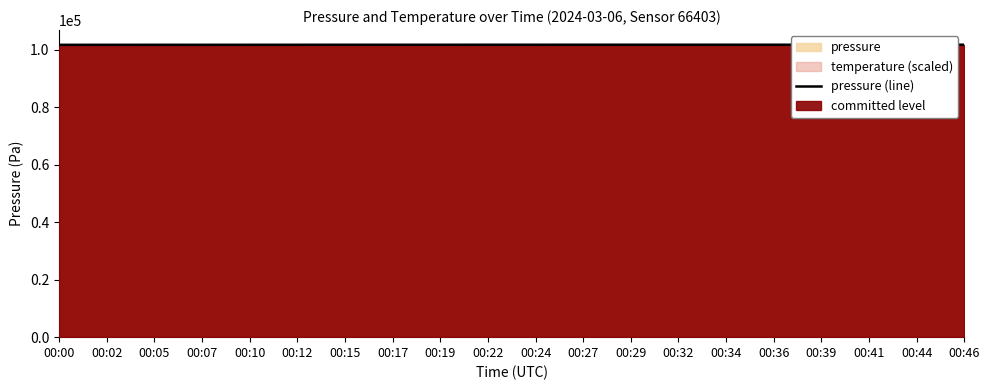

List the labels in order of value, smallest first.

00:00, 00:02, 00:07, 00:05, 00:10, 00:12, 00:17, 00:19, 00:15, 00:22, 00:24, 00:39, 00:41, 00:29, 00:36, 00:32, 00:27, 00:46, 00:34, 00:44